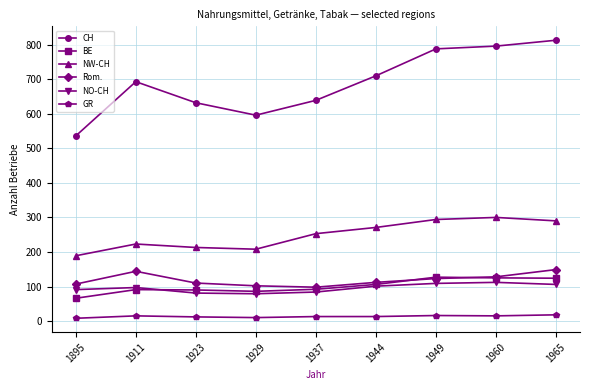

True or false: BE and NW-CH intersect in this chart.

False